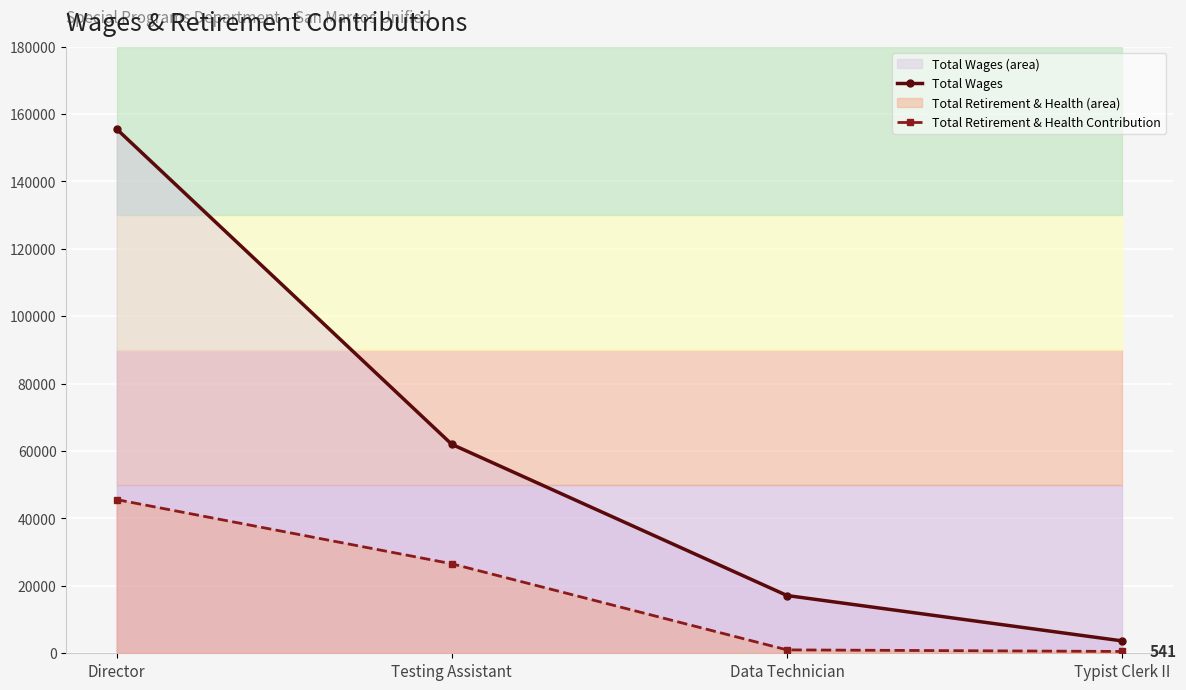

At Data Technician, list the series in order from largest to smallest.

Total Wages, Total Retirement & Health Contribution